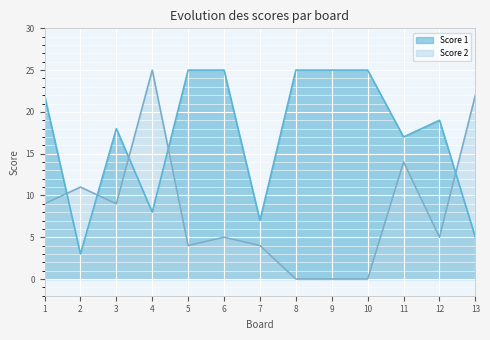

At which category does Score 2 reach its first local valley?

3